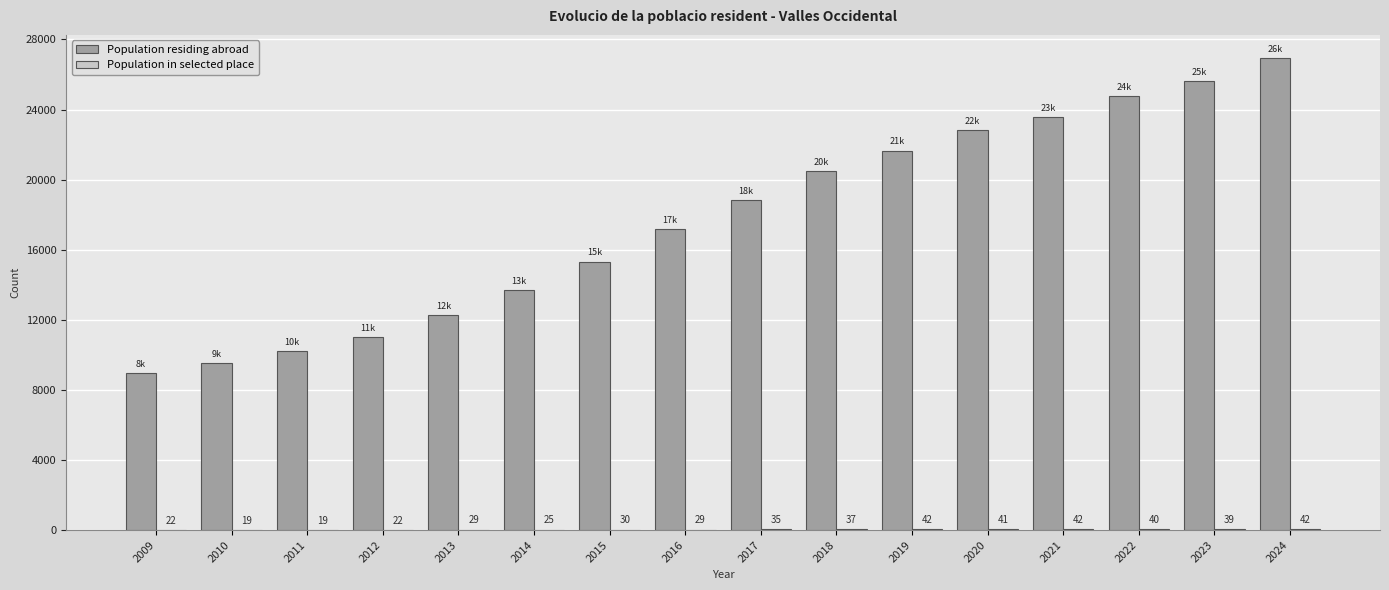

Which label corresponds to the largest value in the chart?

2024